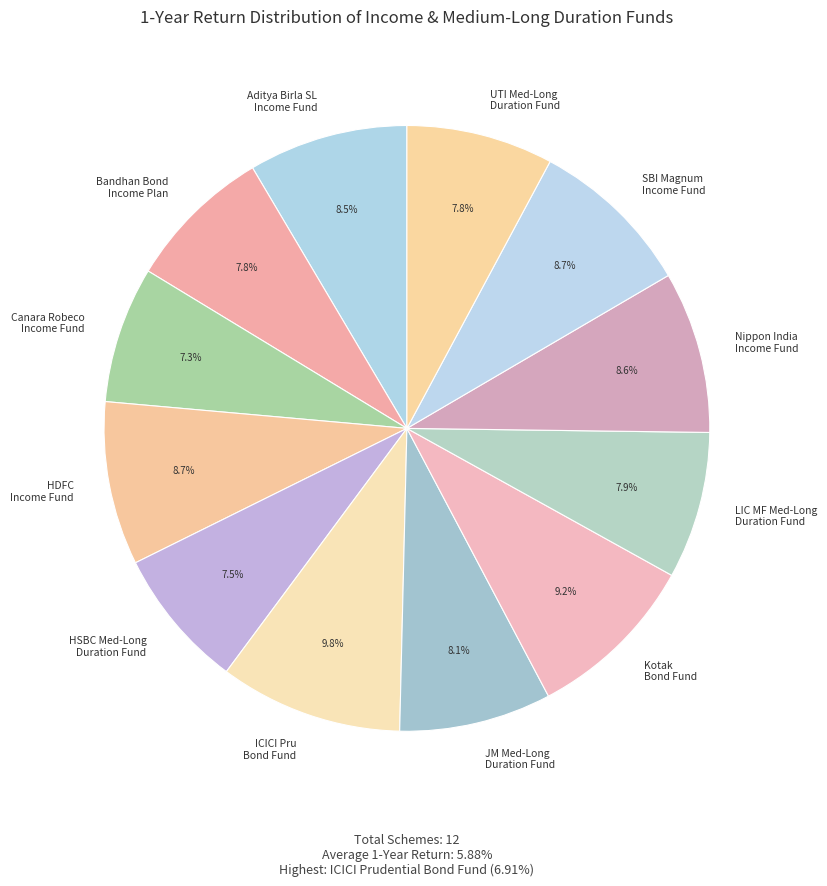

Does any single category account for the majority?

No